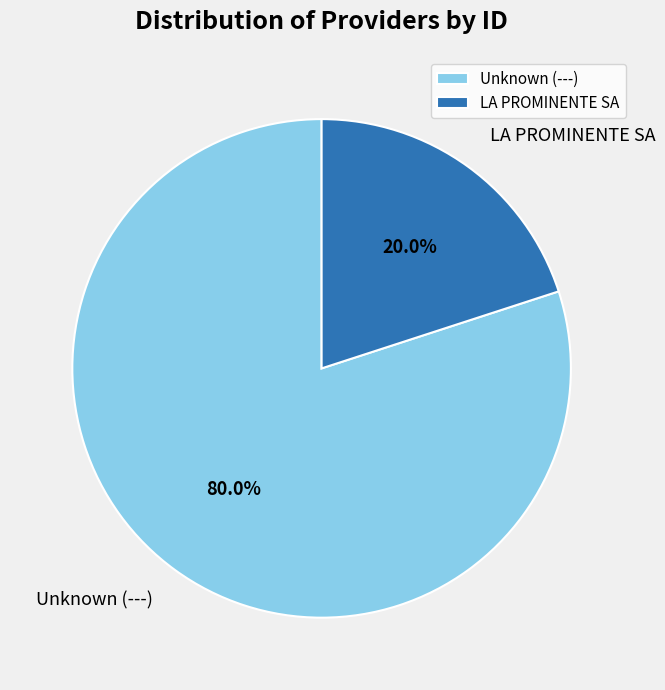

To the nearest percent, what is the average slice percentage?

50%